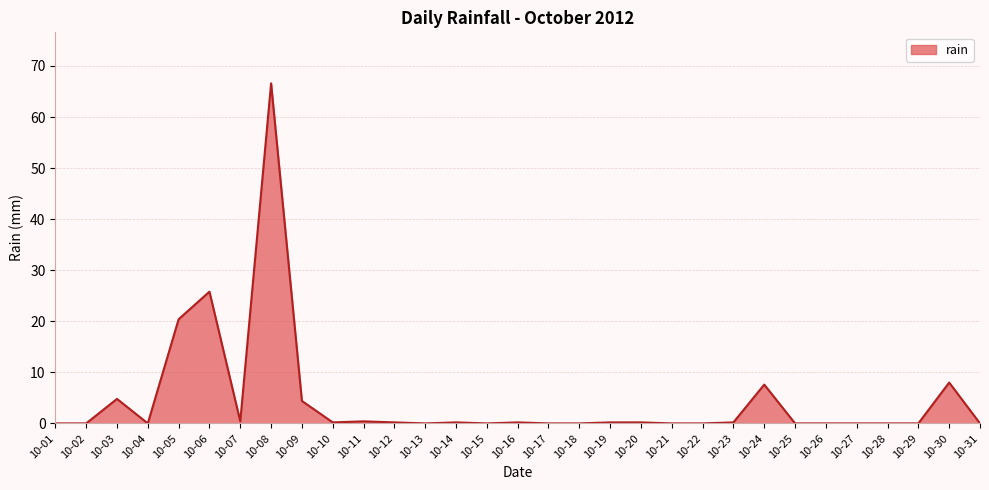

True or false: the data shows 30.8 at 10-05.

False